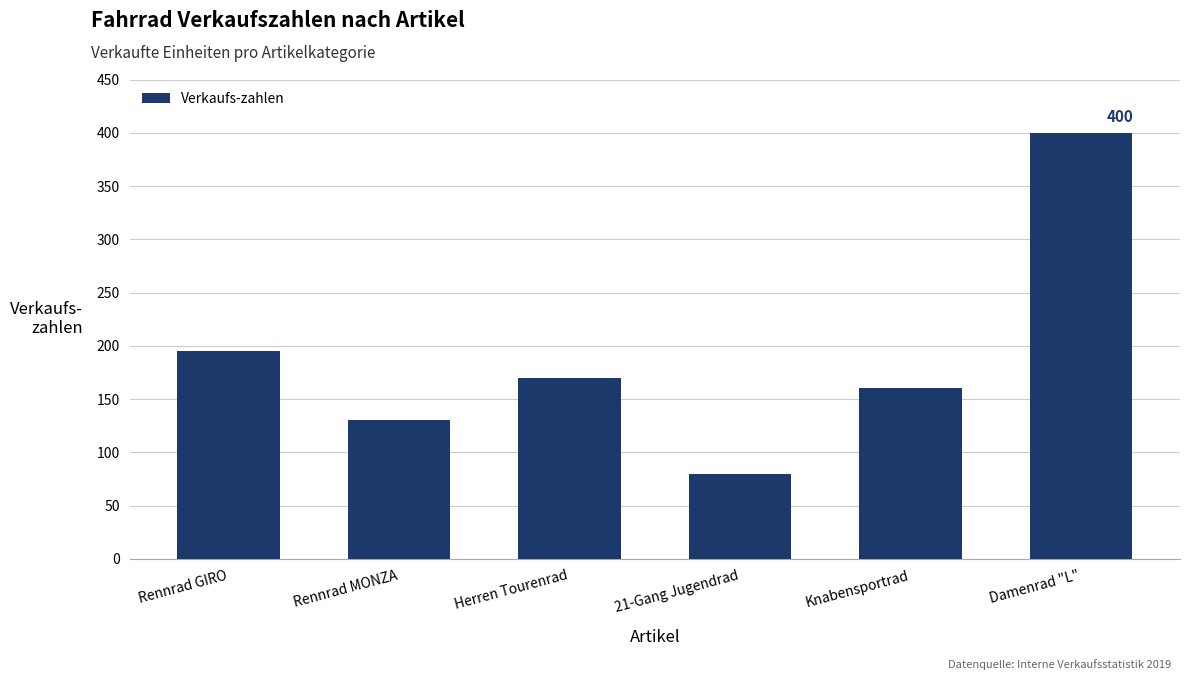

What position from the left is Rennrad GIRO?

1